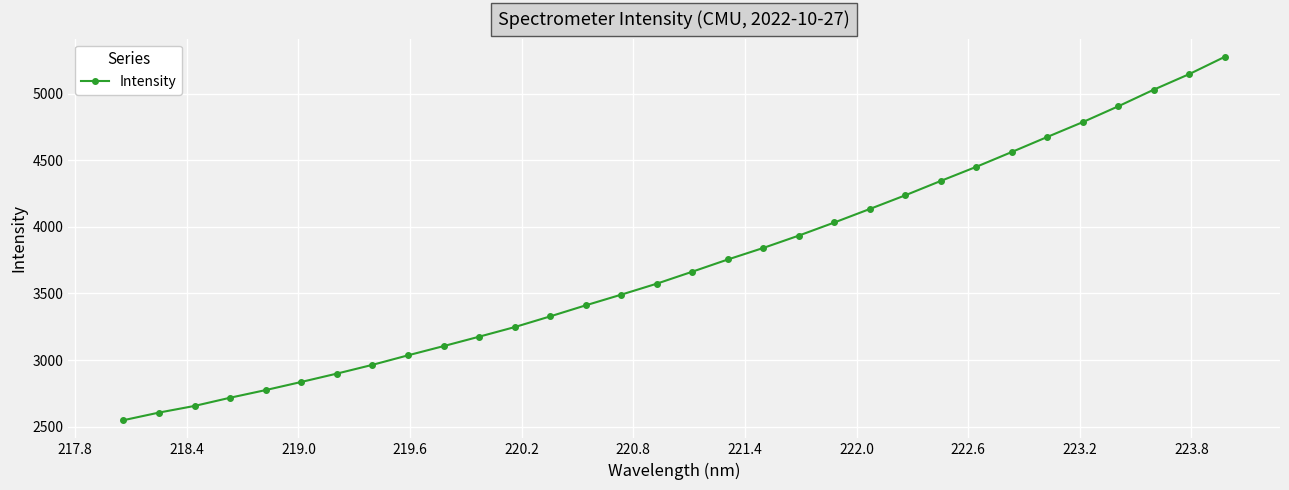

What is the smallest value displayed?

2548.4